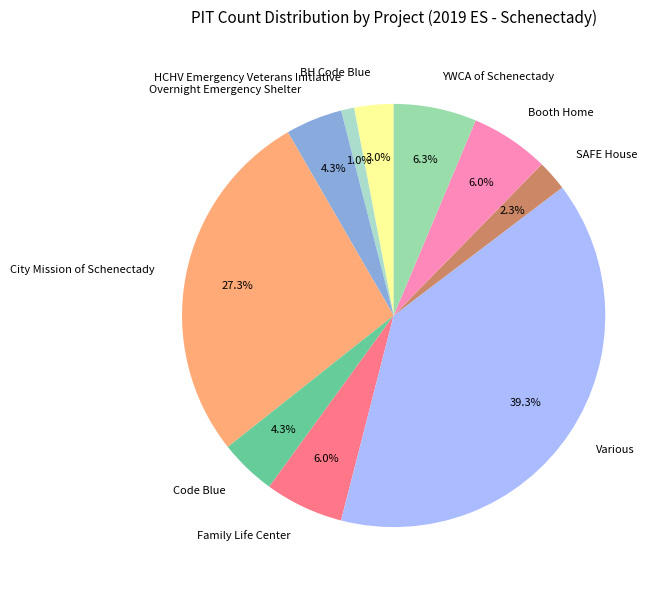

The Various slice represents 39% of the pie. True or false?

True